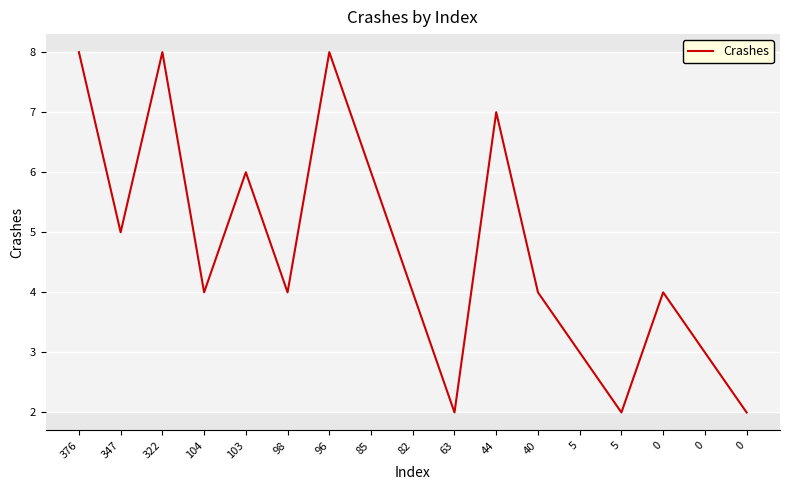

True or false: there are more than 1 points higher than both neighbors.

True